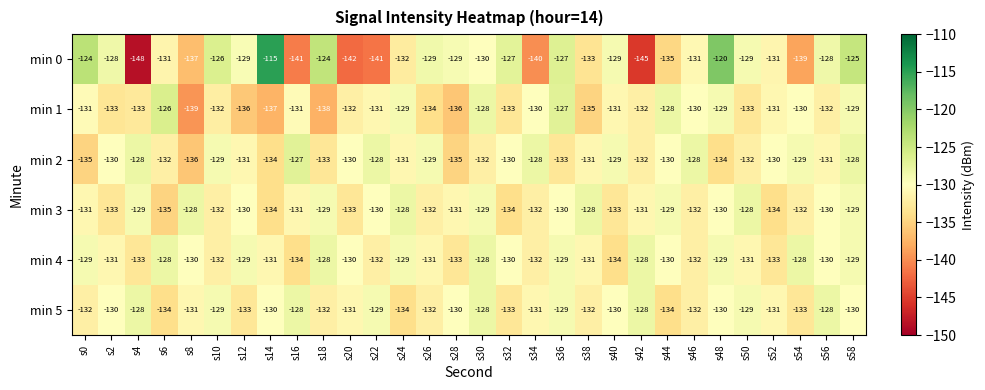

The min 0 series shows -148 at s4. True or false?

True